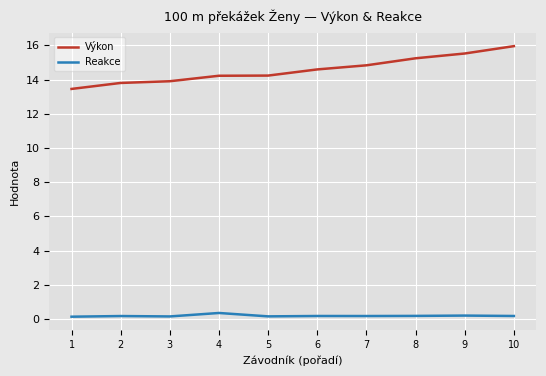

True or false: Reakce and Výkon cross at least once.

False